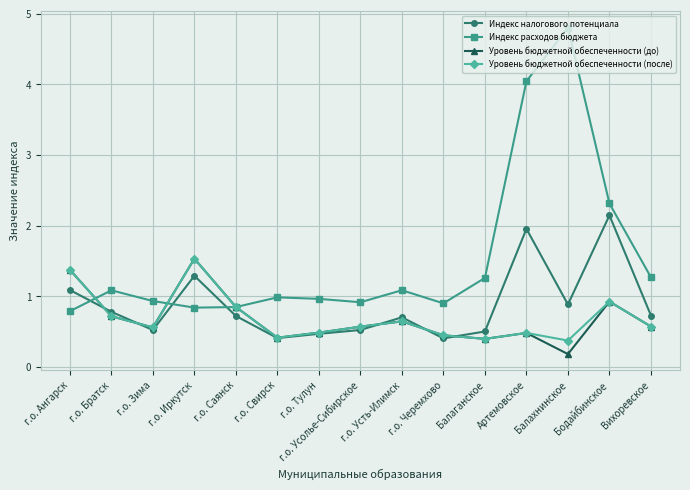

Is it true that Уровень бюджетной обеспеченности (до) equals 1.0 at г.о. Братск?

False